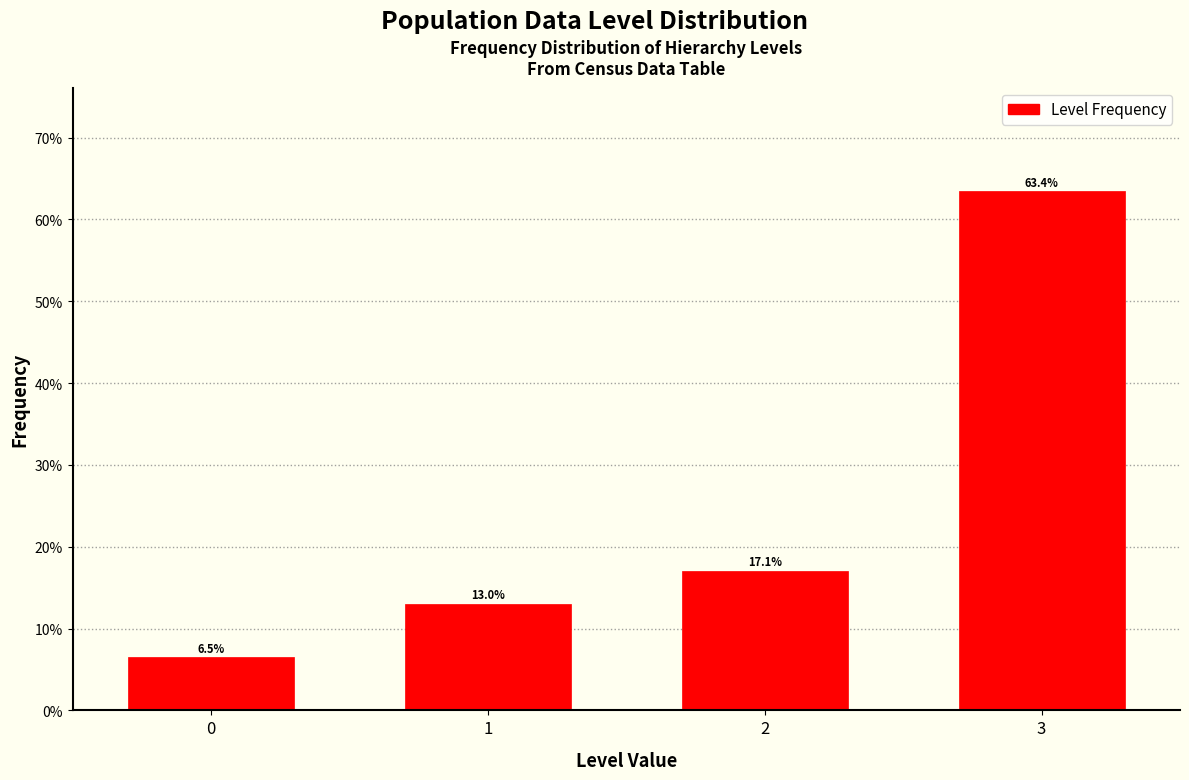

Does the chart contain any negative values?

No